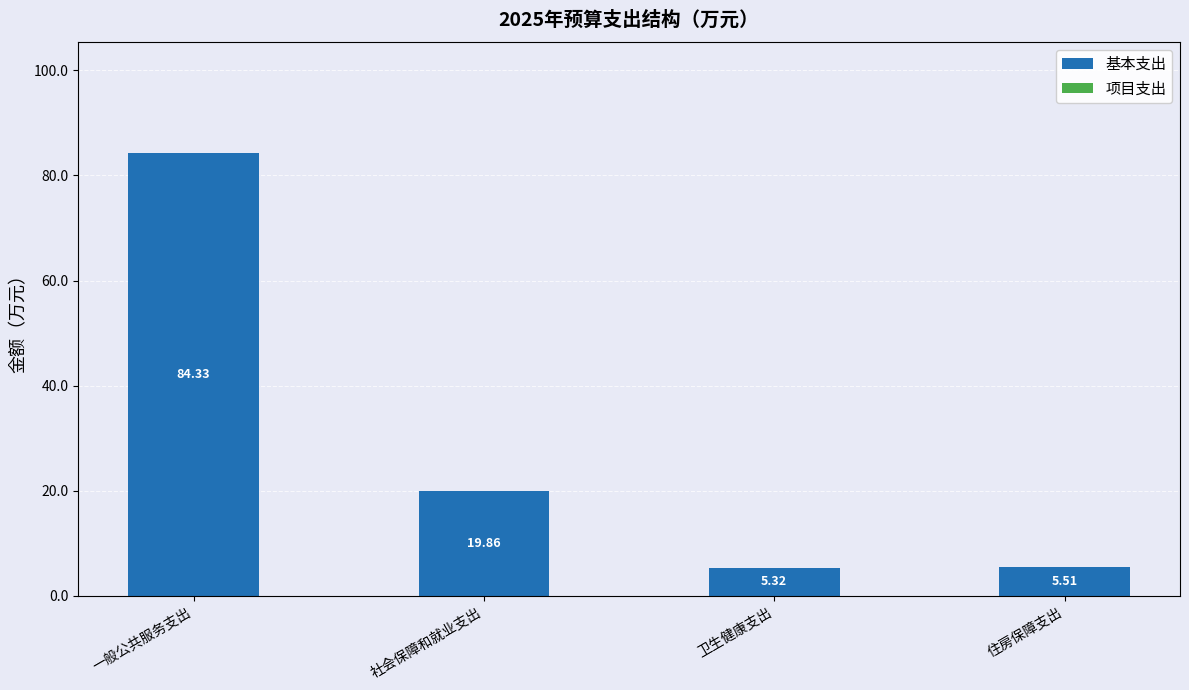

List the labels in order of value, smallest first.

卫生健康支出, 住房保障支出, 社会保障和就业支出, 一般公共服务支出